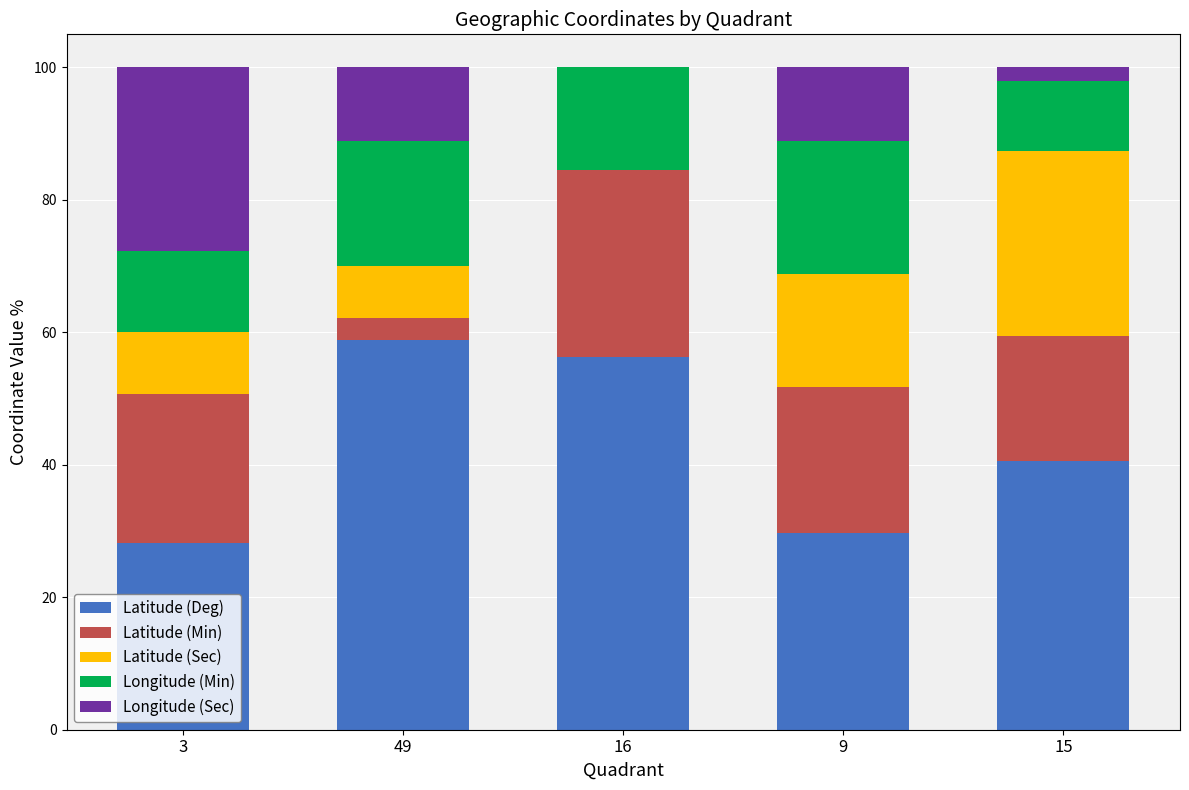

What is the total value across all series at 49?

100.0